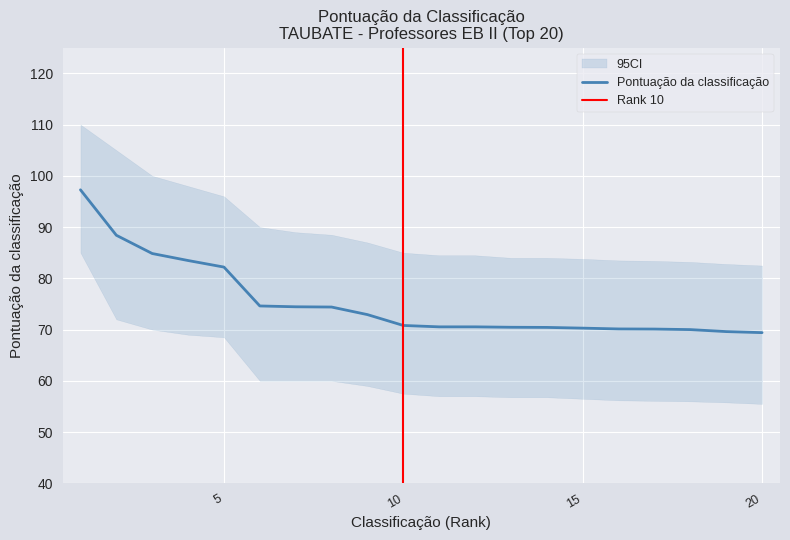

Between 20 and 7, which is larger?

7